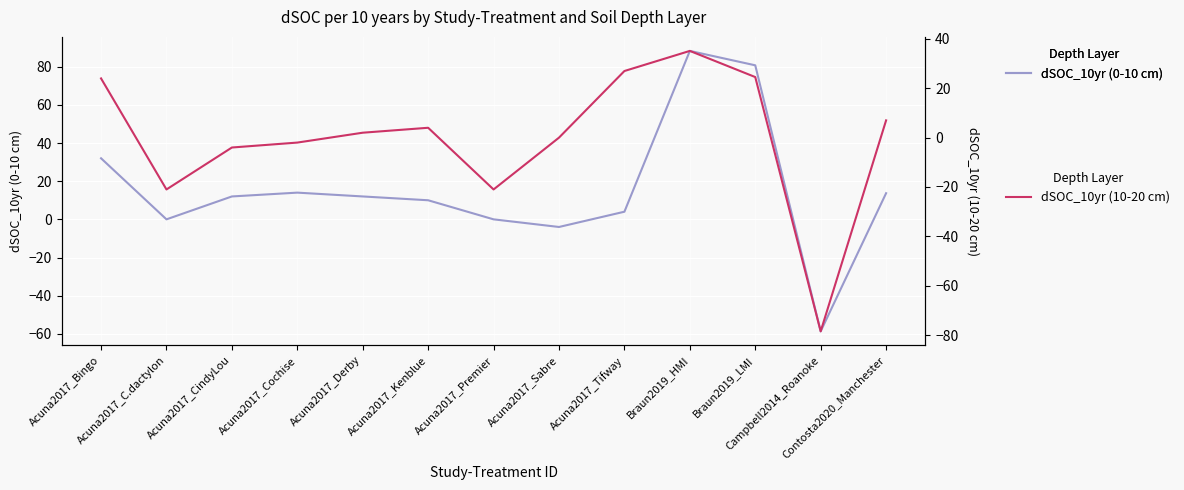

List the series in order of their overall mean, lowest first.

dSOC_10yr (10-20 cm), dSOC_10yr (0-10 cm)